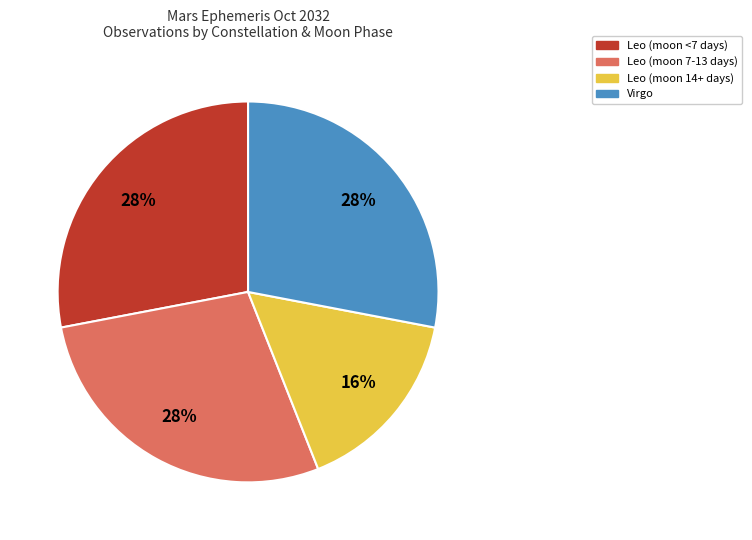

To the nearest percent, what is the difference between the largest and smallest slice percentages?

12%